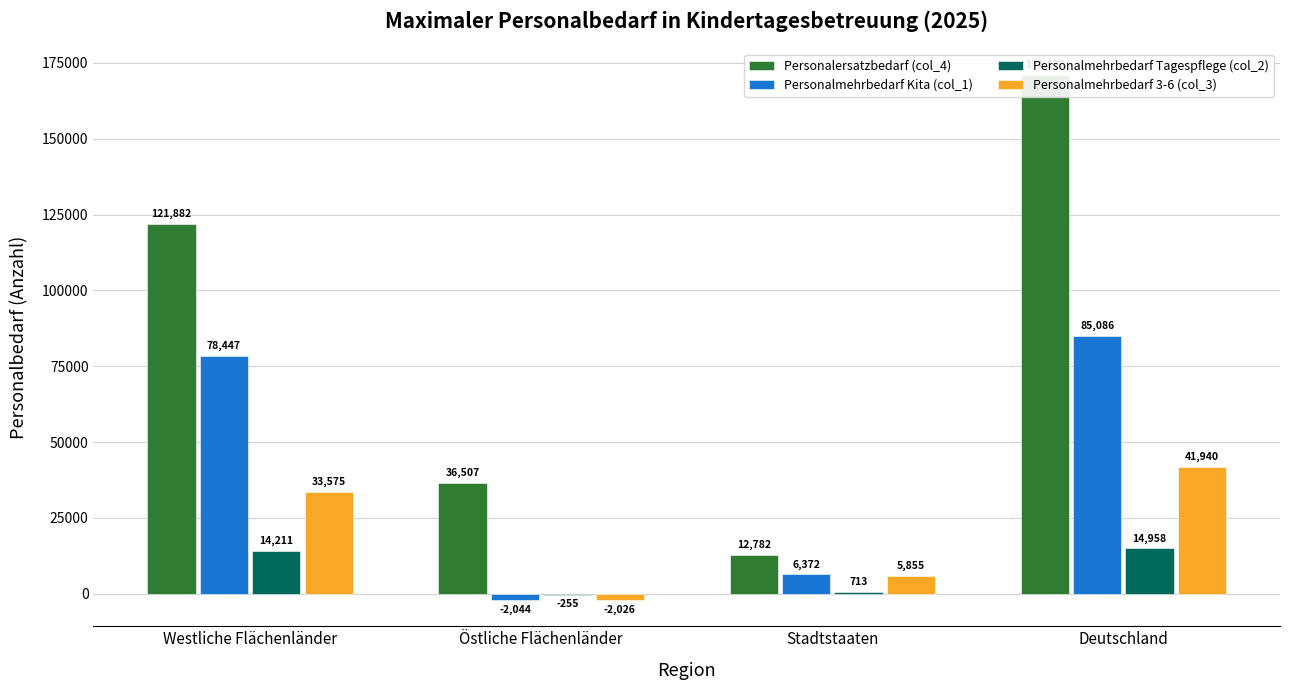

Which category has the lowest value across all series?

Östliche Flächenländer